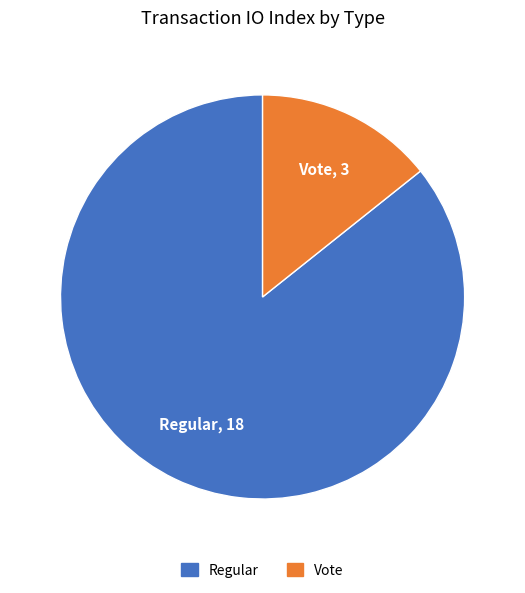

Is there a majority slice in this chart?

Yes